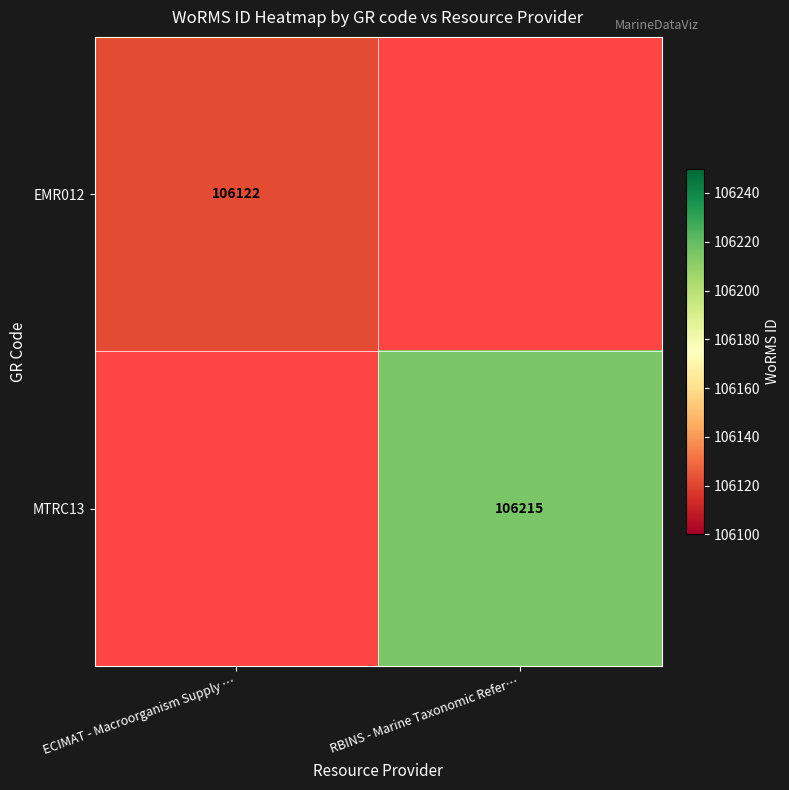

The EMR012 series shows 106122 at ECIMAT - Macroorganism Supply …. True or false?

True